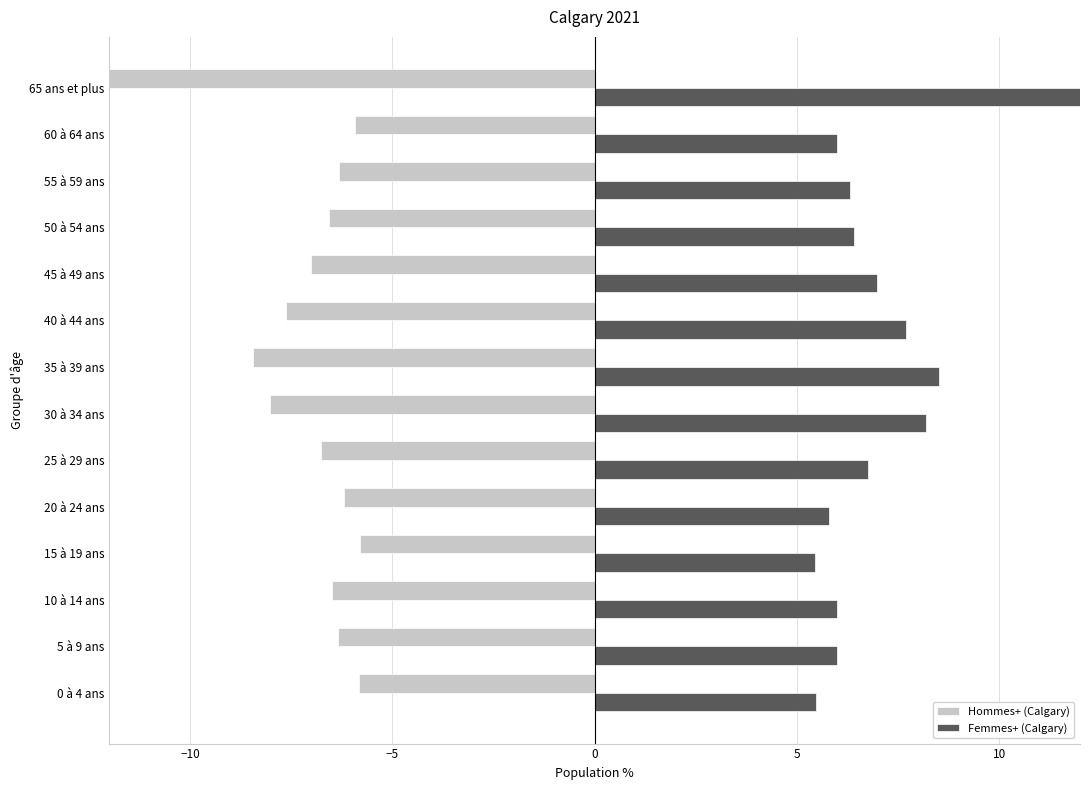

How many bars are there in total?

28